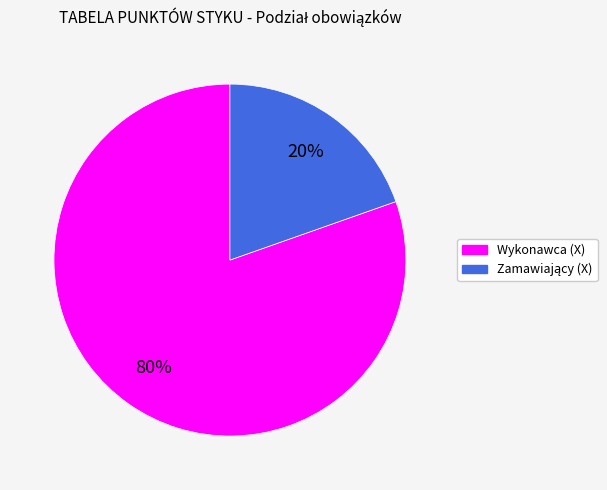

Is Wykonawca (X) the majority of the pie?

Yes